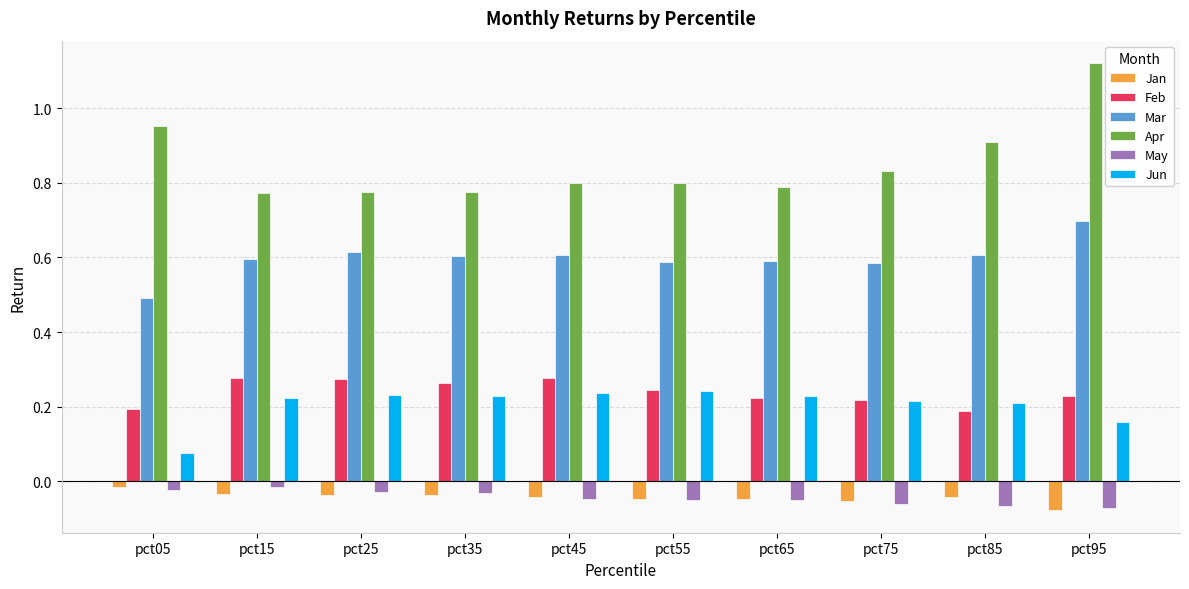

Which category has the highest value across all series?

pct95